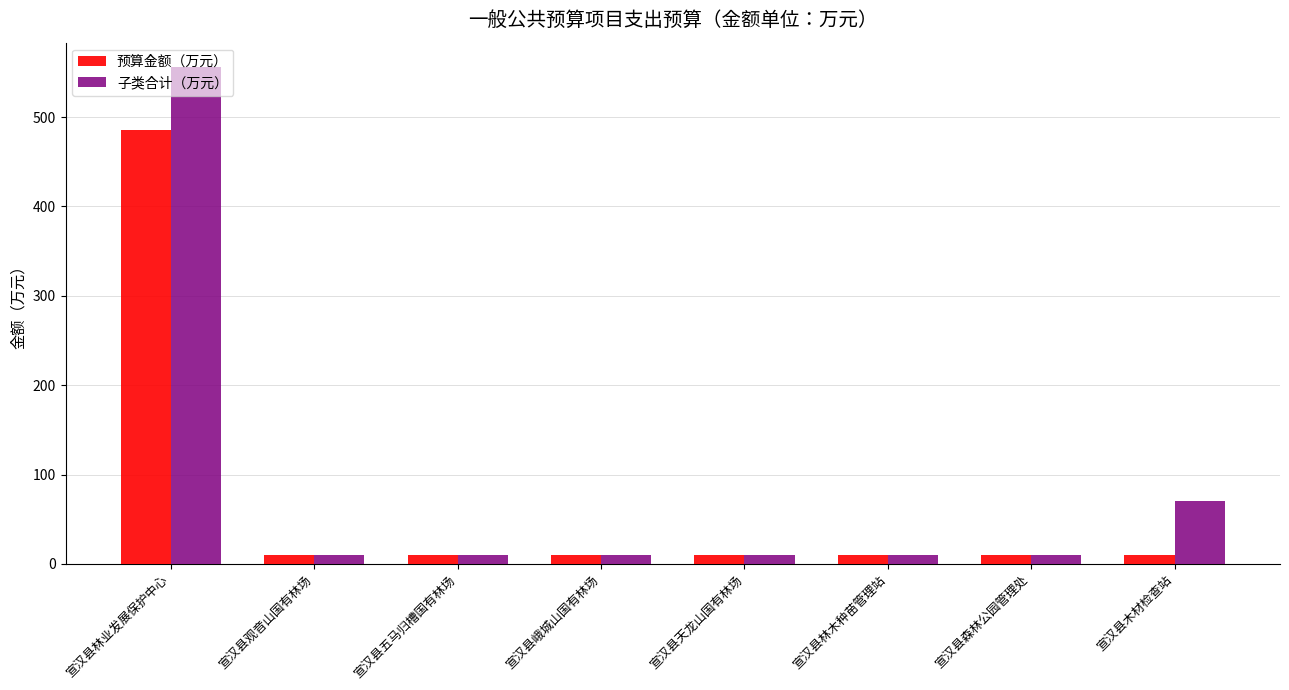

Reading left to right, extract all data points from this chart.

预算金额（万元）: 宣汉县林业发展保护中心=485.5	宣汉县观音山国有林场=10.0	宣汉县五马归槽国有林场=10.0	宣汉县峨城山国有林场=10.0	宣汉县天龙山国有林场=10.0	宣汉县林木种苗管理站=10.0	宣汉县森林公园管理处=10.0	宣汉县木材检查站=10.0
子类合计（万元）: 宣汉县林业发展保护中心=555.5	宣汉县观音山国有林场=10.0	宣汉县五马归槽国有林场=10.0	宣汉县峨城山国有林场=10.0	宣汉县天龙山国有林场=10.0	宣汉县林木种苗管理站=10.0	宣汉县森林公园管理处=10.0	宣汉县木材检查站=70.0